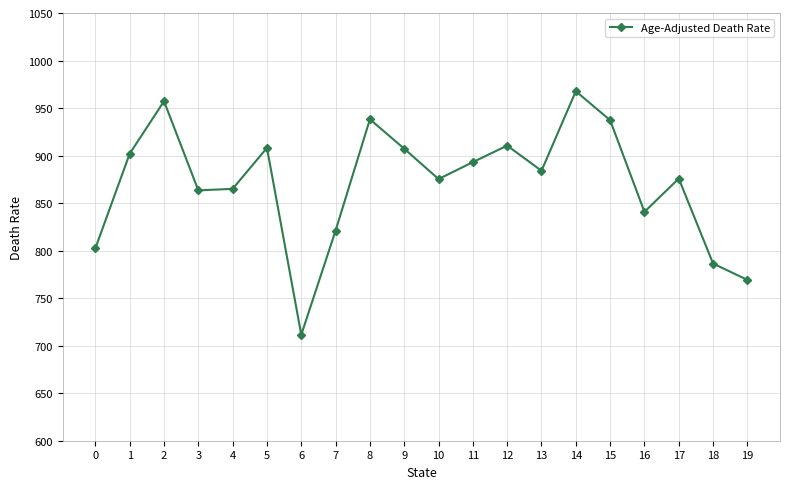

At which label is the value closest to 839?

16